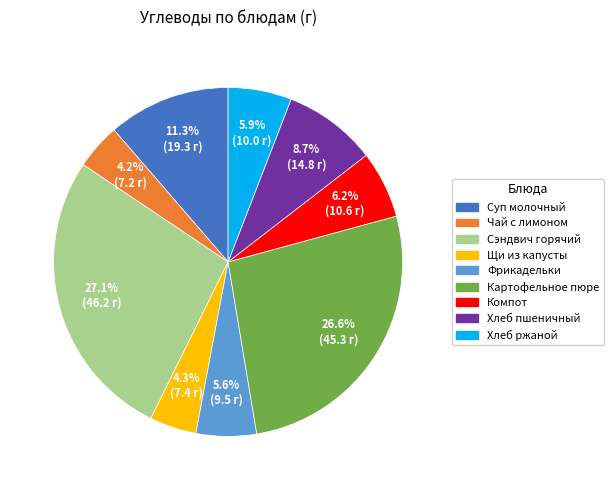

Is there any slice that represents more than half of the pie?

No